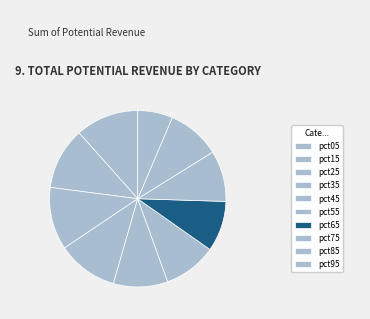

Do pct35 and pct05 together represent more than half of the pie?

No